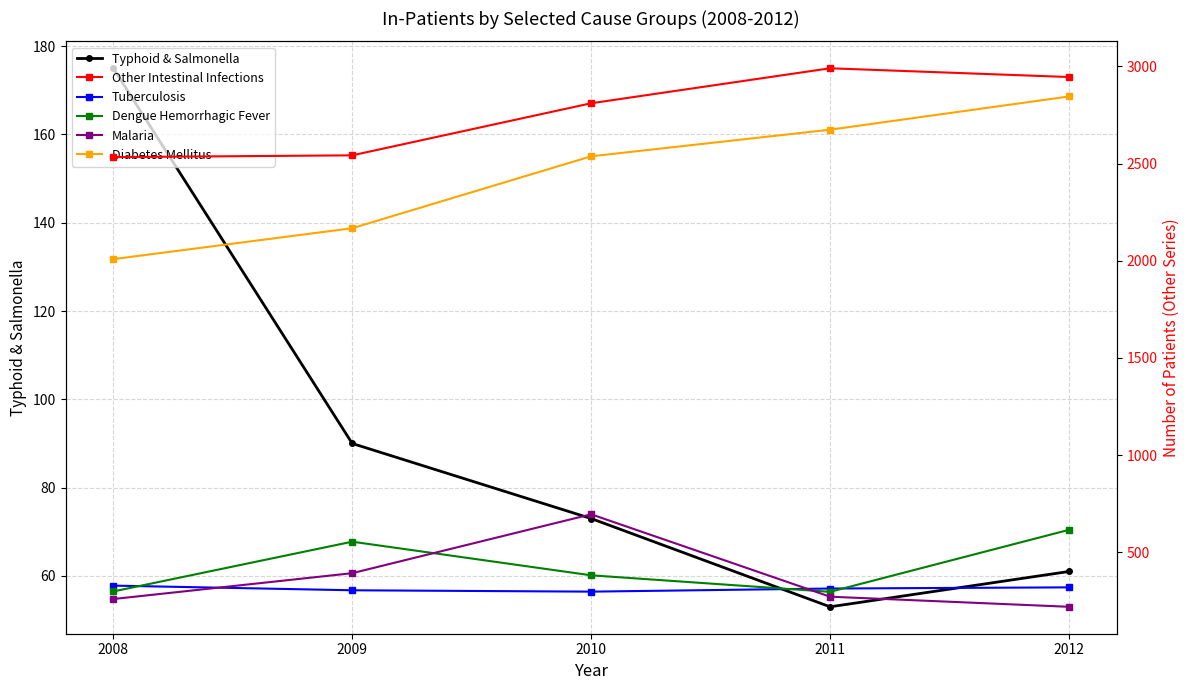

How many lines are shown in the chart?

6